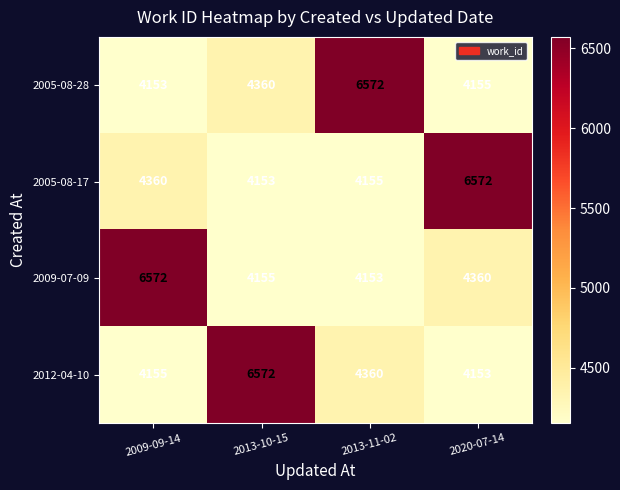

What is the sum of all 2005-08-28 values?

19240